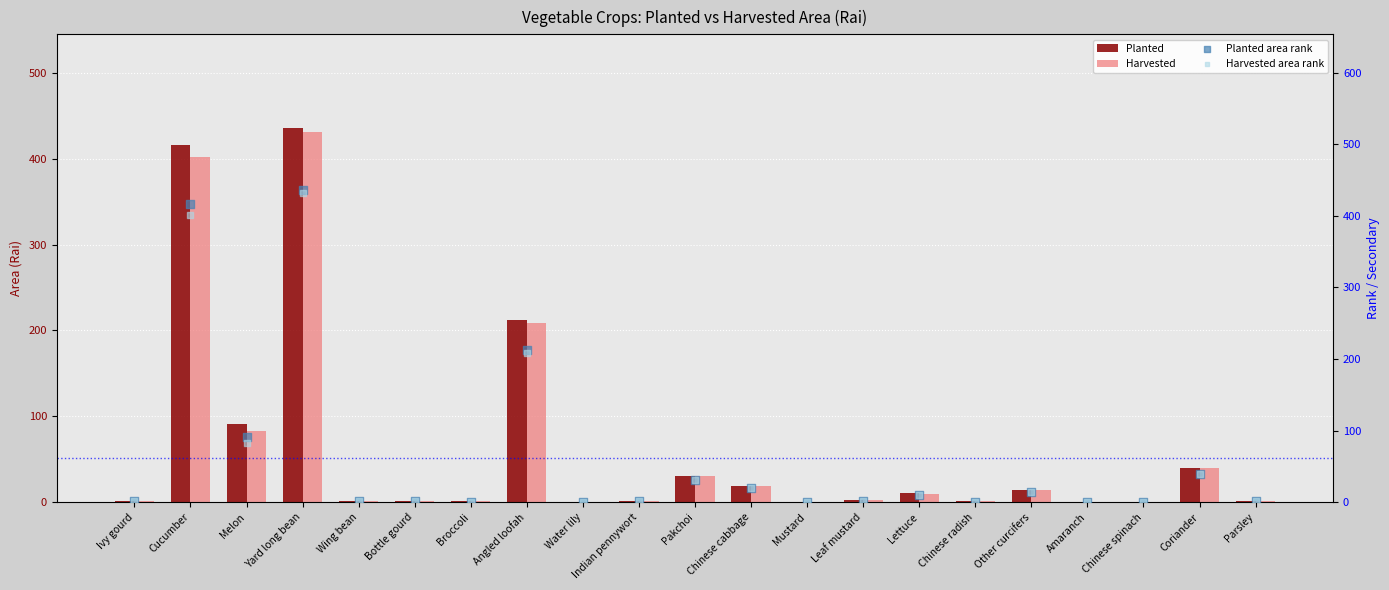

At how many categories does at least one series exceed 261?

2